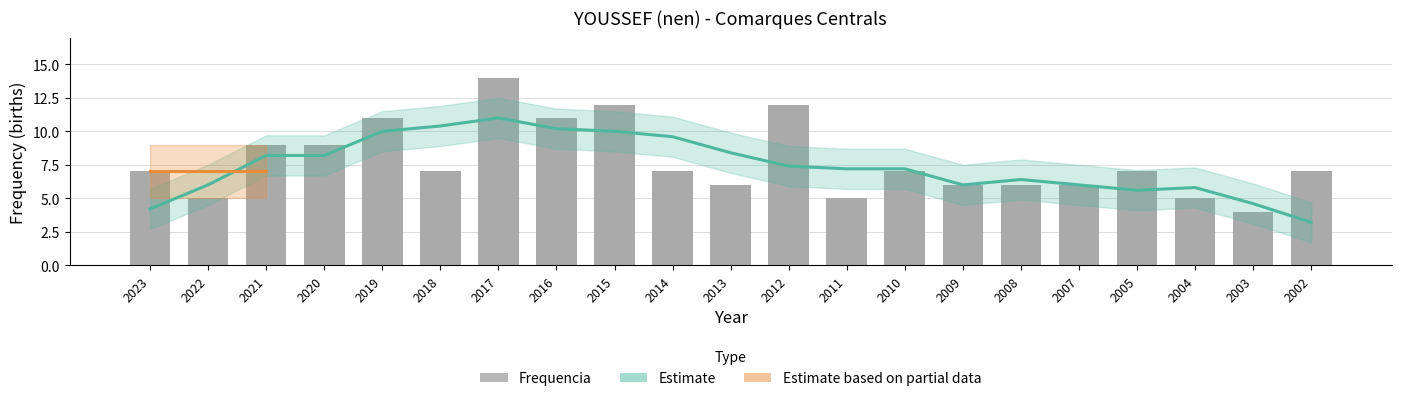

Is it true that the value at 2011 is 3?

False